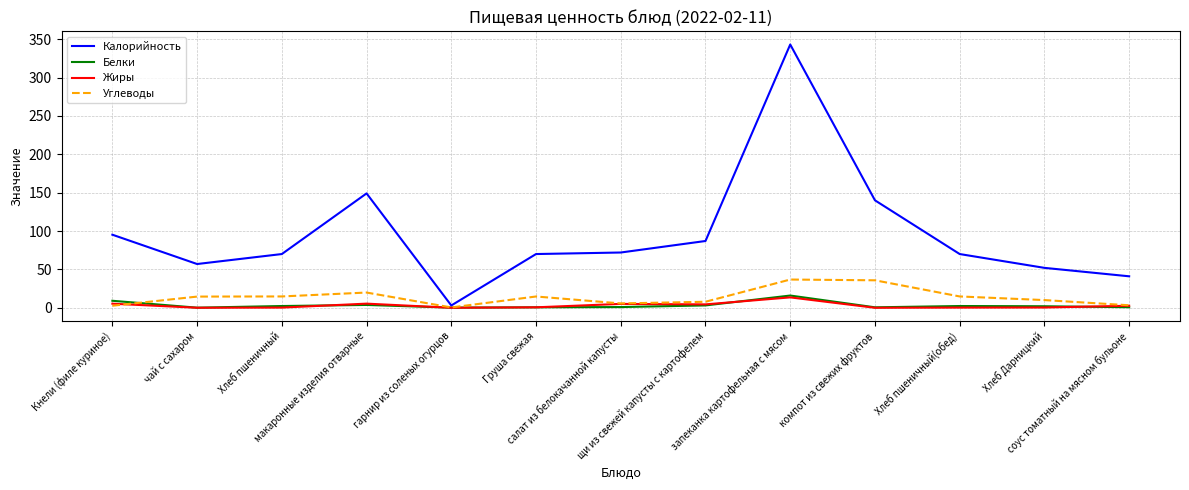

Which series has the largest range (max minus min)?

Калорийность